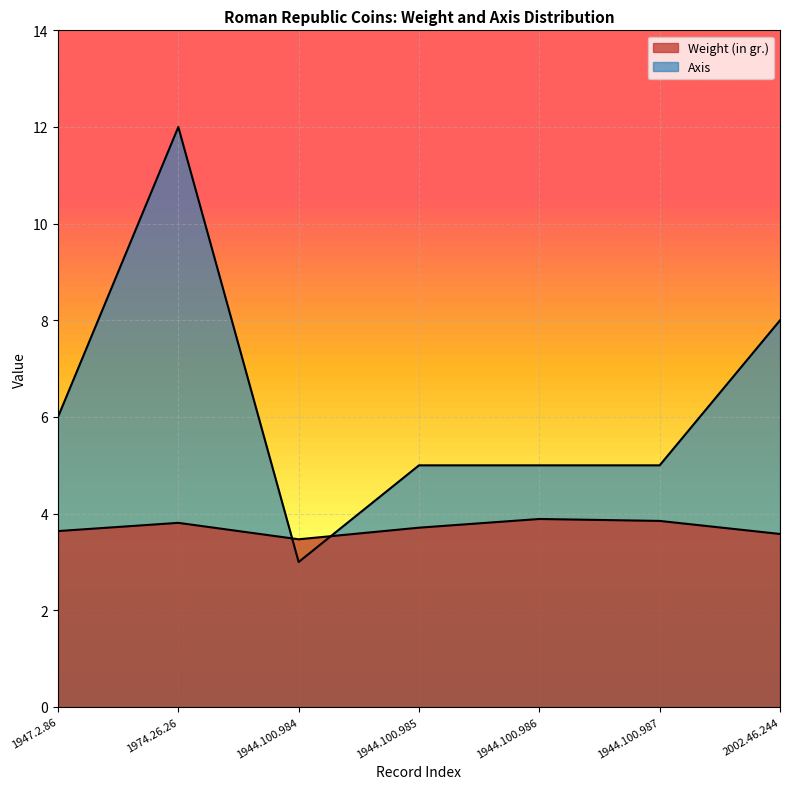

Rank the series at 2002.46.244 from lowest to highest value.

Weight (in gr.), Axis